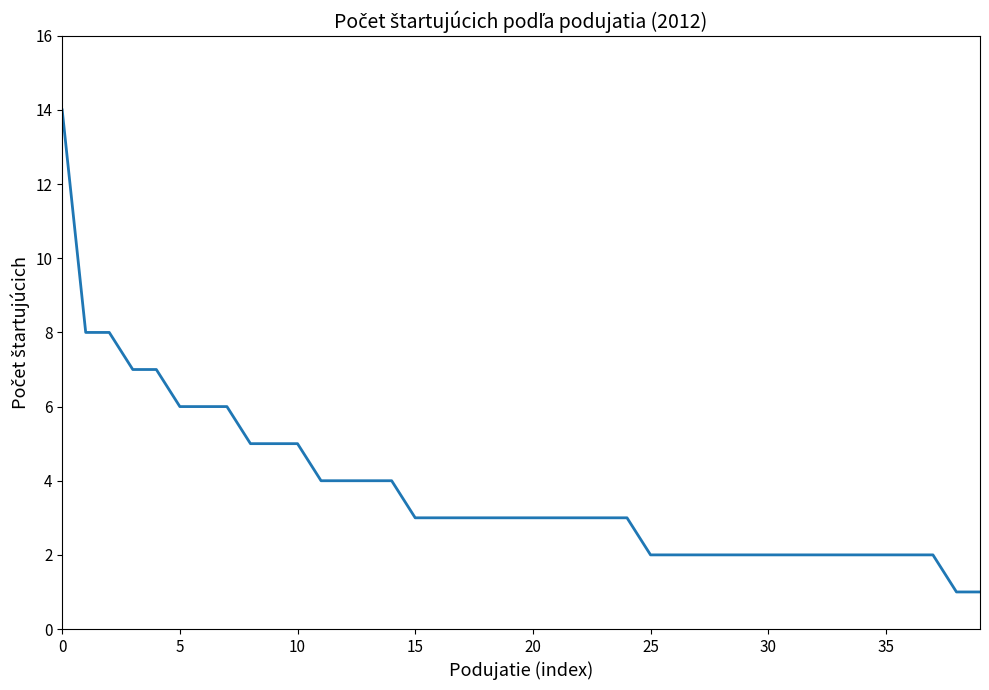

What is the difference between the maximum and minimum values?

13